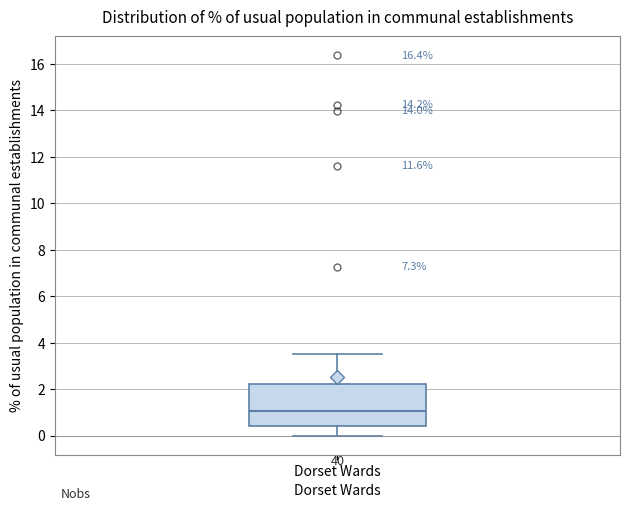

Transcribe this box plot: give where the median line is, the range the box spans, and where the two whiskers end, as read against the y-axis. The values are not printed on the chart, so give them approximately, as read against the axis.

median 1.0, box 0.4 to 2.2, whiskers 0.0 to 3.6